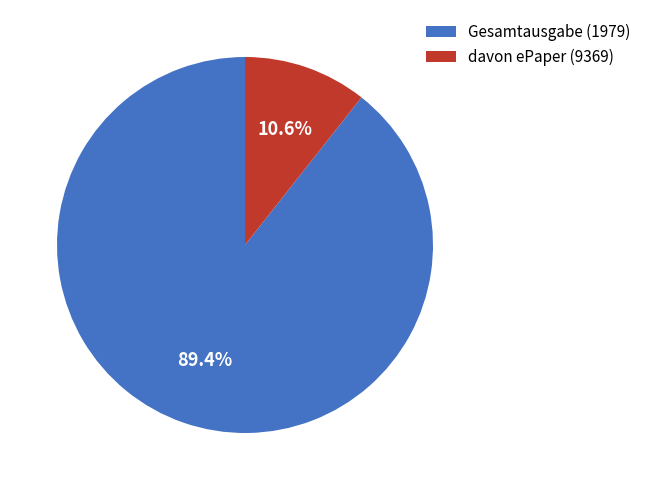

How many slices are in this pie chart?

2